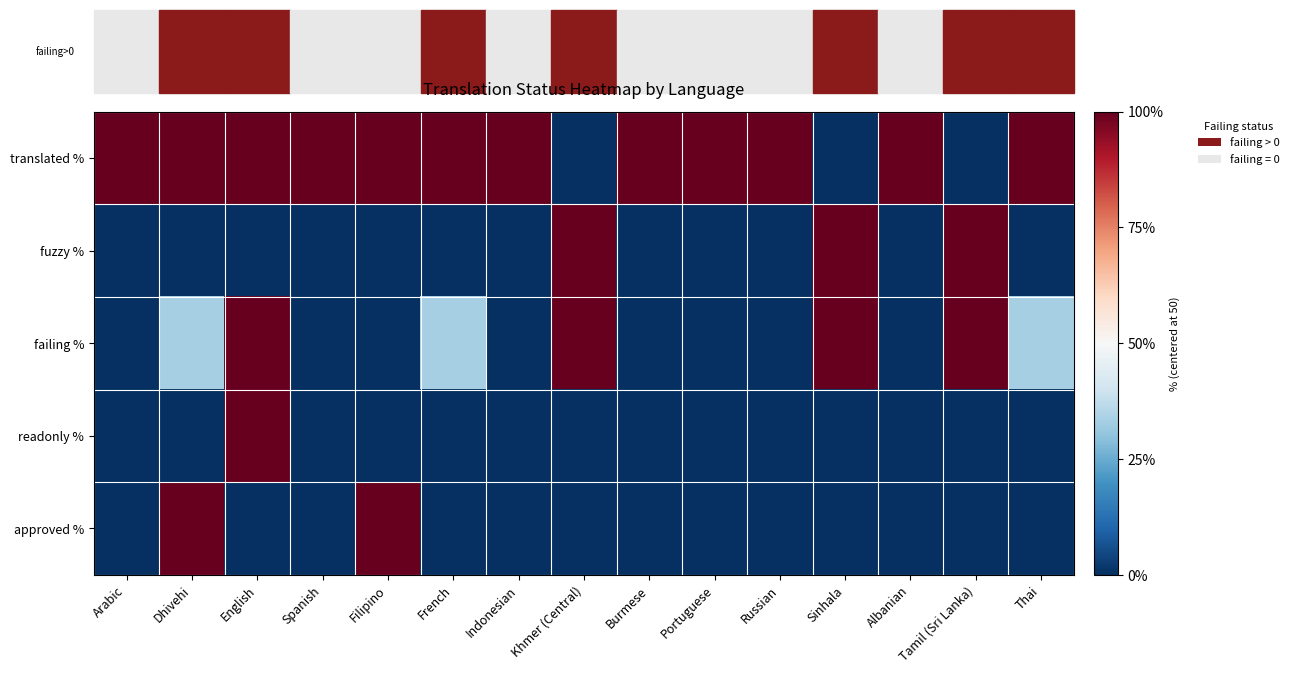

What is the smallest value displayed?

-50.0